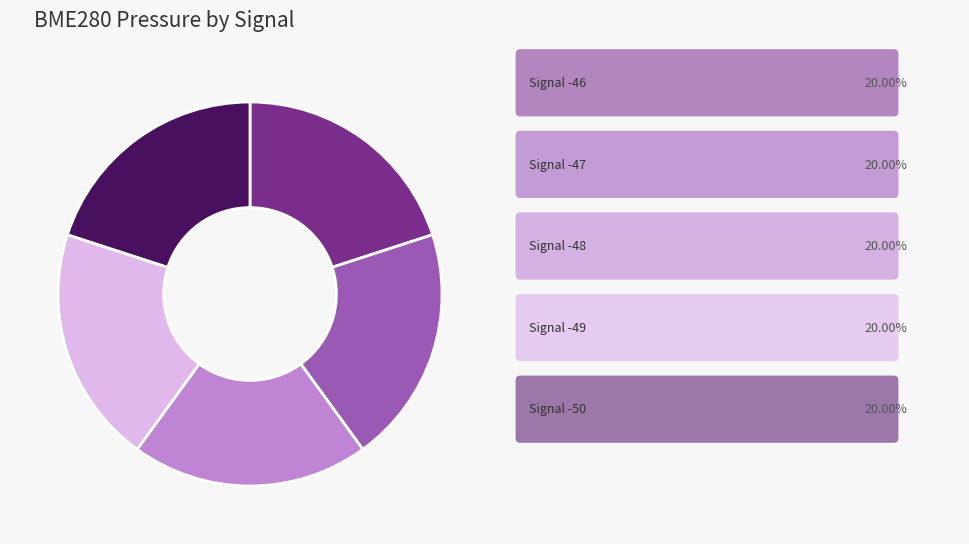

Is there any slice that represents more than half of the pie?

No